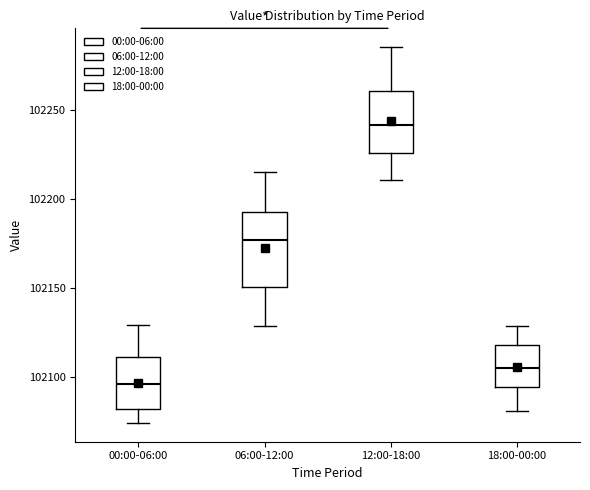

Reading left to right, transcribe this box plot: for each box, give where its median line is, the range the box spans, and where its two whiskers end, as read against the y-axis. The values are not printed on the chart, so give them approximately, as read against the axis.

00:00-06:00: median 102095, box 102080 to 102110, whiskers 102075 to 102130
06:00-12:00: median 102175, box 102150 to 102195, whiskers 102130 to 102215
12:00-18:00: median 102240, box 102225 to 102260, whiskers 102210 to 102285
18:00-00:00: median 102105, box 102095 to 102120, whiskers 102080 to 102130